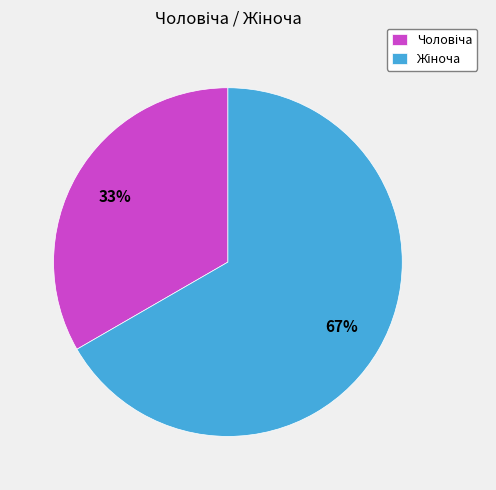

To the nearest percent, what is the average slice percentage?

50%